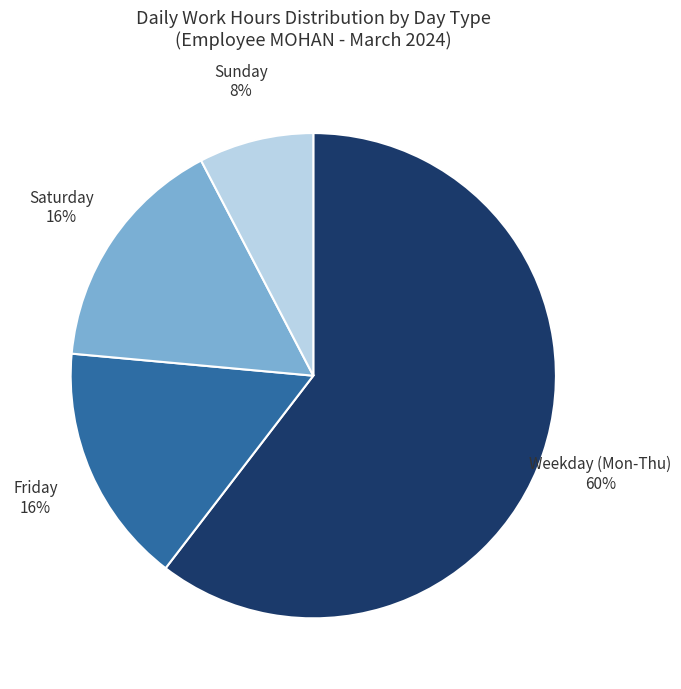

Which has a higher value, Weekday (Mon-Thu) or Friday?

Weekday (Mon-Thu)